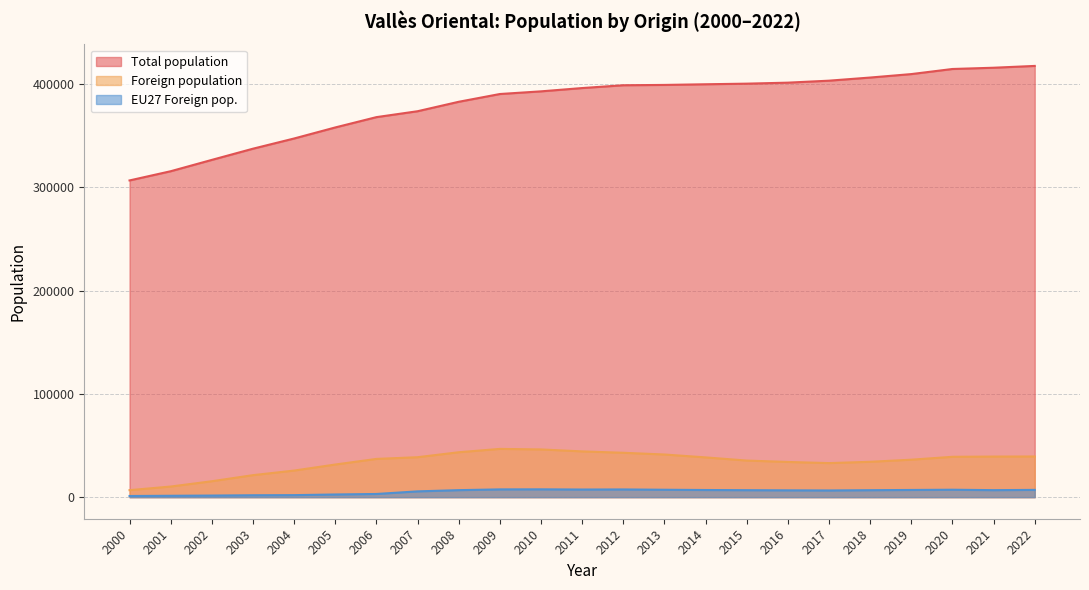

At how many categories does at least one series exceed 322463?

21